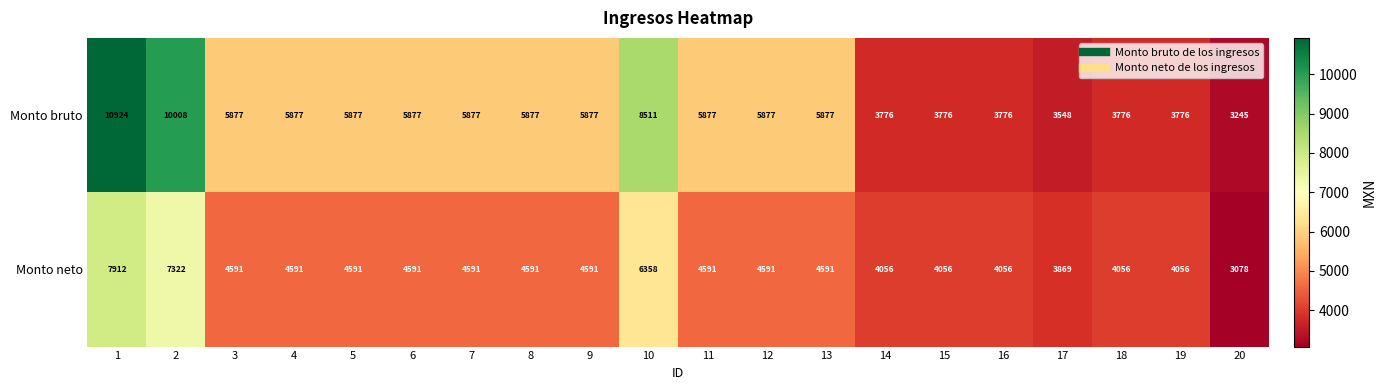

Read the Monto bruto value at 18, to the nearest 100.

3800